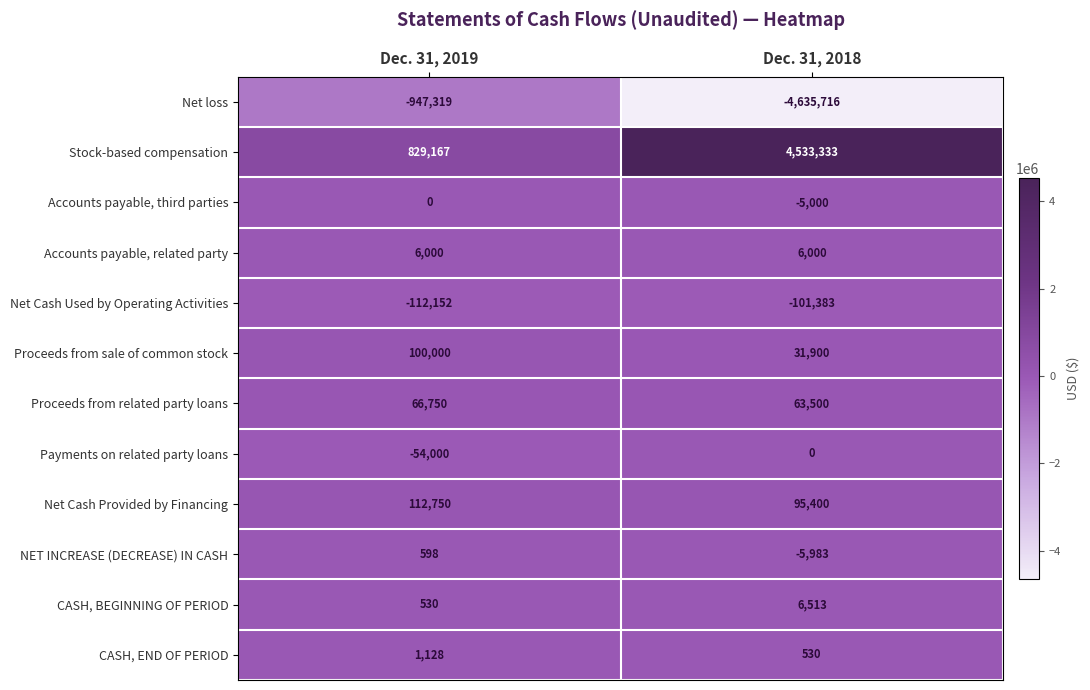

Rank the categories by Proceeds from sale of common stock value from lowest to highest.

Dec. 31, 2018, Dec. 31, 2019